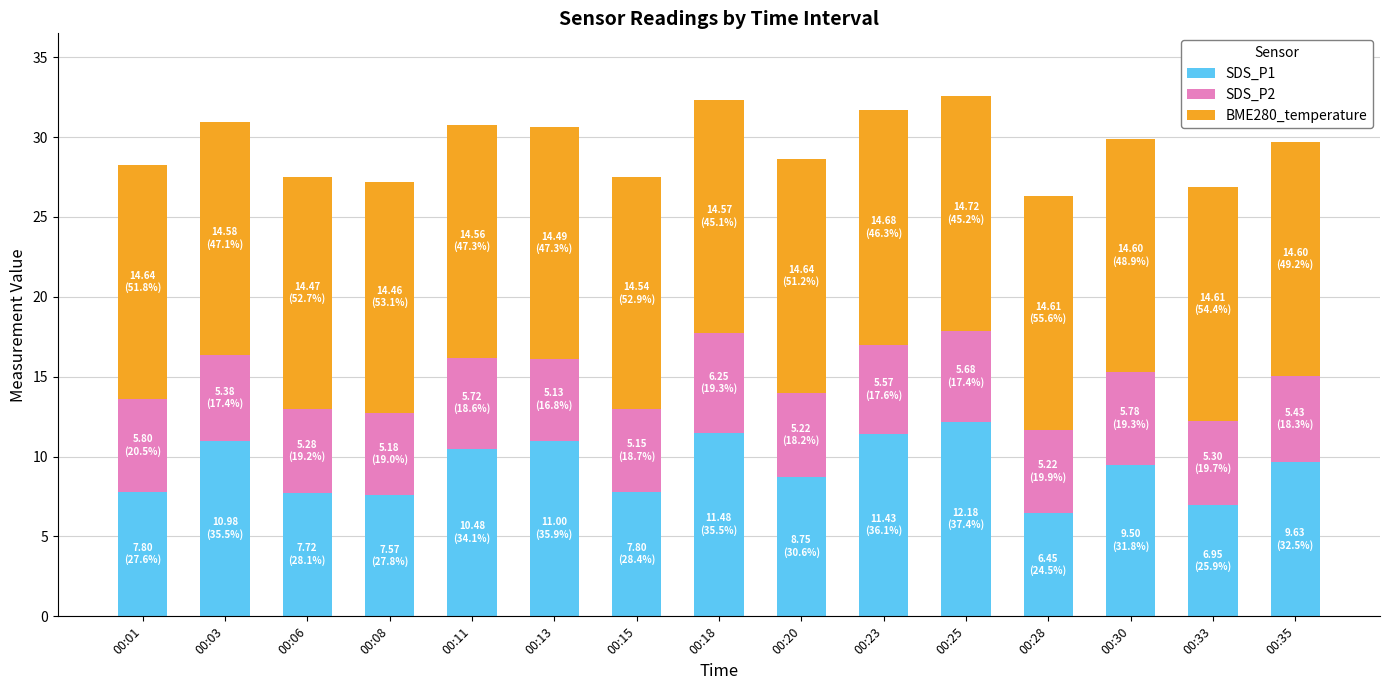

What is the total value across all series at 00:15?

27.5